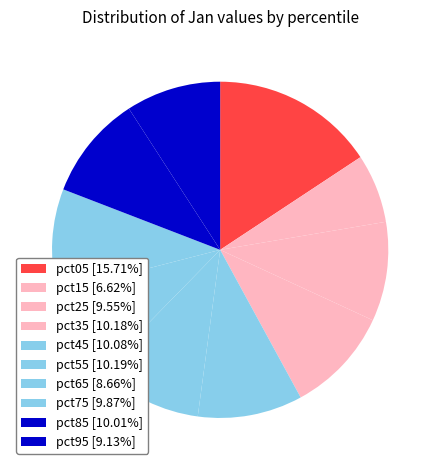

How many segments does this pie chart have?

10